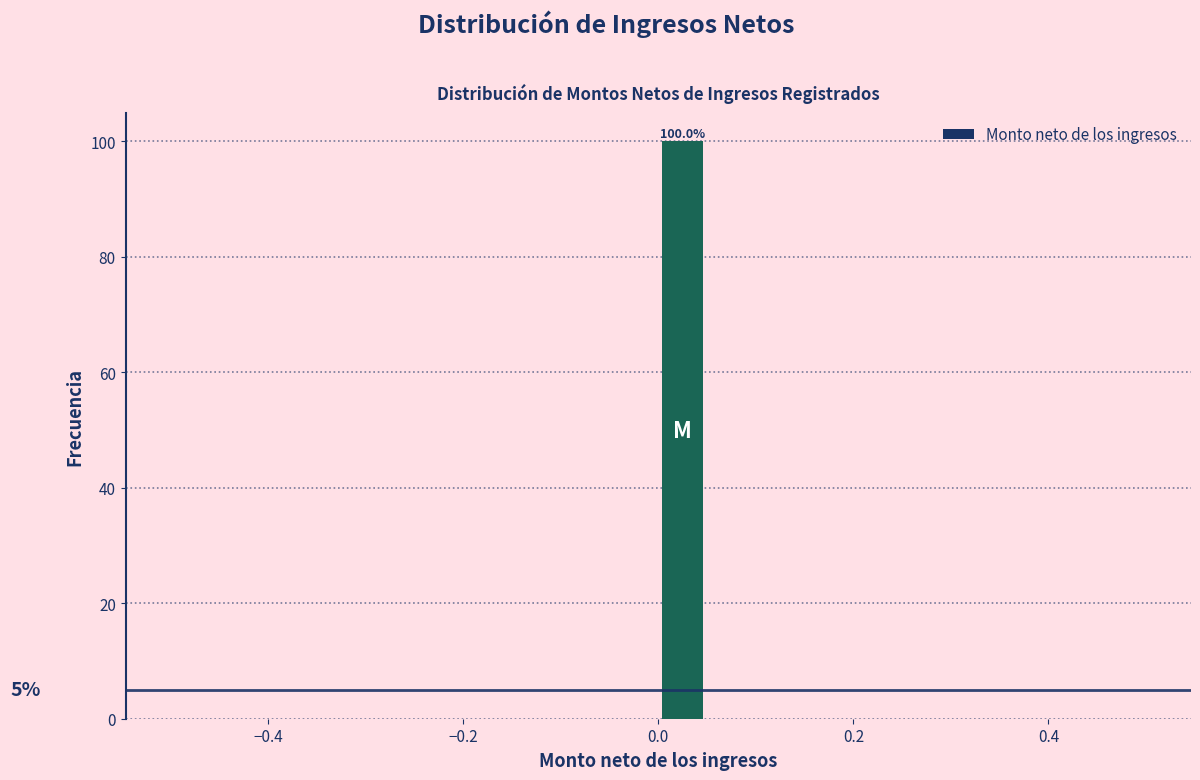

Read against the x-axis, roughly where is the centre of the tallest bar?

0.02